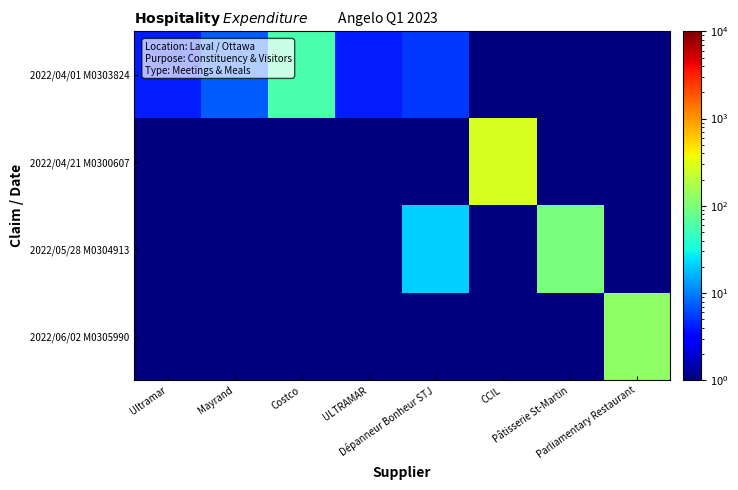

Reading left to right, what are all the values shown in this chart?

2022/04/01 M0303824: Ultramar=4.2	Mayrand=7.2	Costco=56.7	ULTRAMAR=4.2	Dépanneur Bonheur STJ=5.4	CCIL=0.5	Pâtisserie St-Martin=0.5	Parliamentary Restaurant=0.5
2022/04/21 M0300607: Ultramar=0.5	Mayrand=0.5	Costco=0.5	ULTRAMAR=0.5	Dépanneur Bonheur STJ=0.5	CCIL=277.0	Pâtisserie St-Martin=0.5	Parliamentary Restaurant=0.5
2022/05/28 M0304913: Ultramar=0.5	Mayrand=0.5	Costco=0.5	ULTRAMAR=0.5	Dépanneur Bonheur STJ=20.9	CCIL=0.5	Pâtisserie St-Martin=99.5	Parliamentary Restaurant=0.5
2022/06/02 M0305990: Ultramar=0.5	Mayrand=0.5	Costco=0.5	ULTRAMAR=0.5	Dépanneur Bonheur STJ=0.5	CCIL=0.5	Pâtisserie St-Martin=0.5	Parliamentary Restaurant=128.0